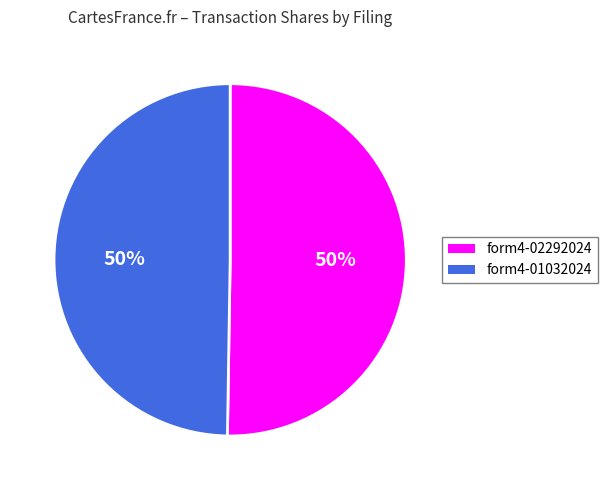

What is the ratio of the value at form4-02292024 to the value at form4-01032024?

1.0